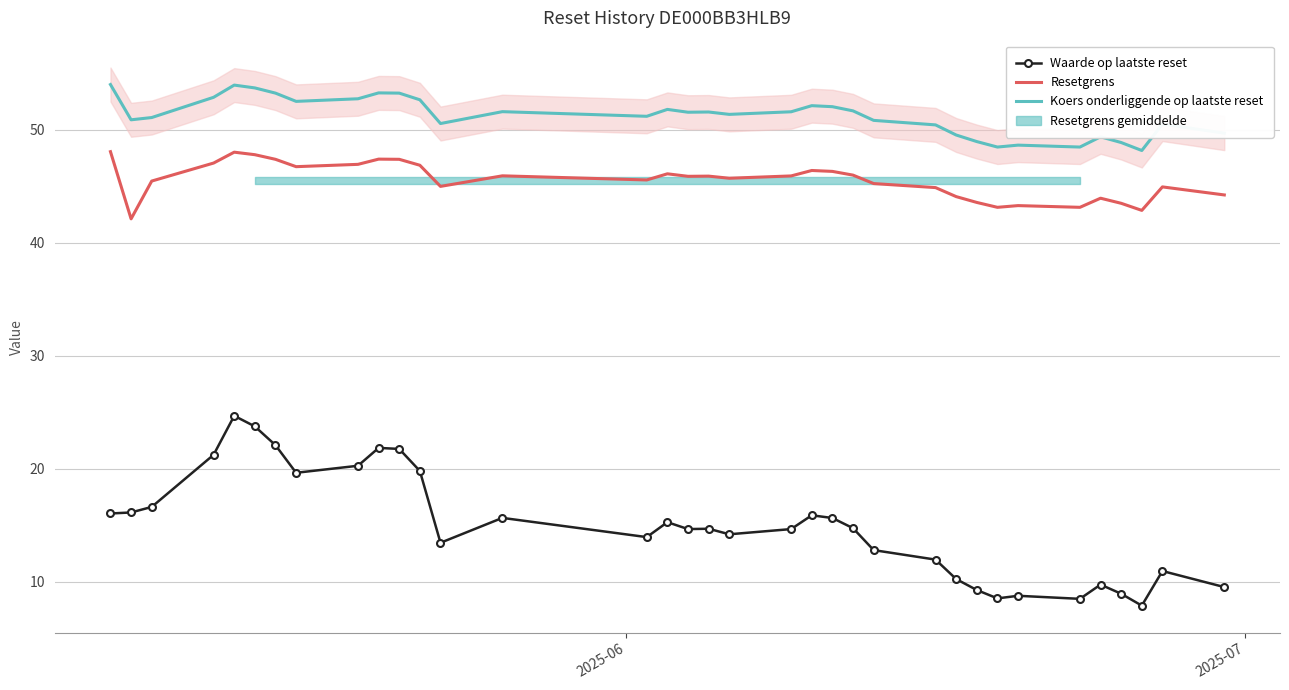

Does the chart have visible grid lines?

Yes